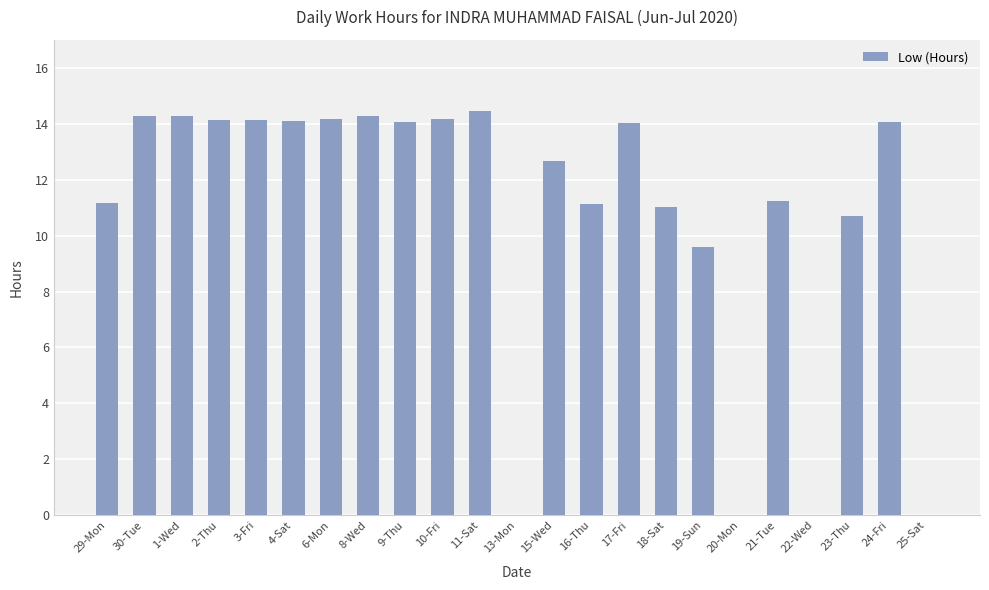

What is the sum of all values?

247.7